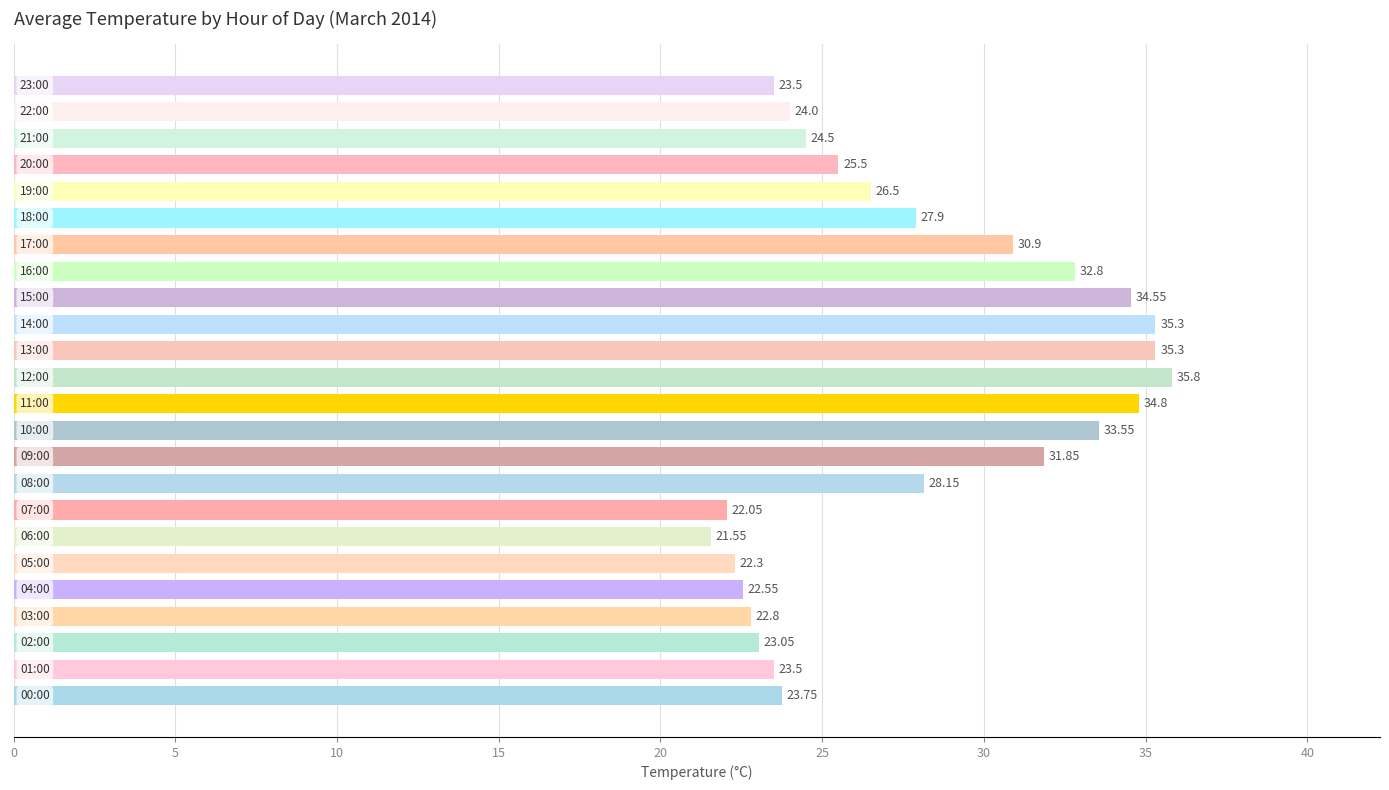

What is the average value?

27.8